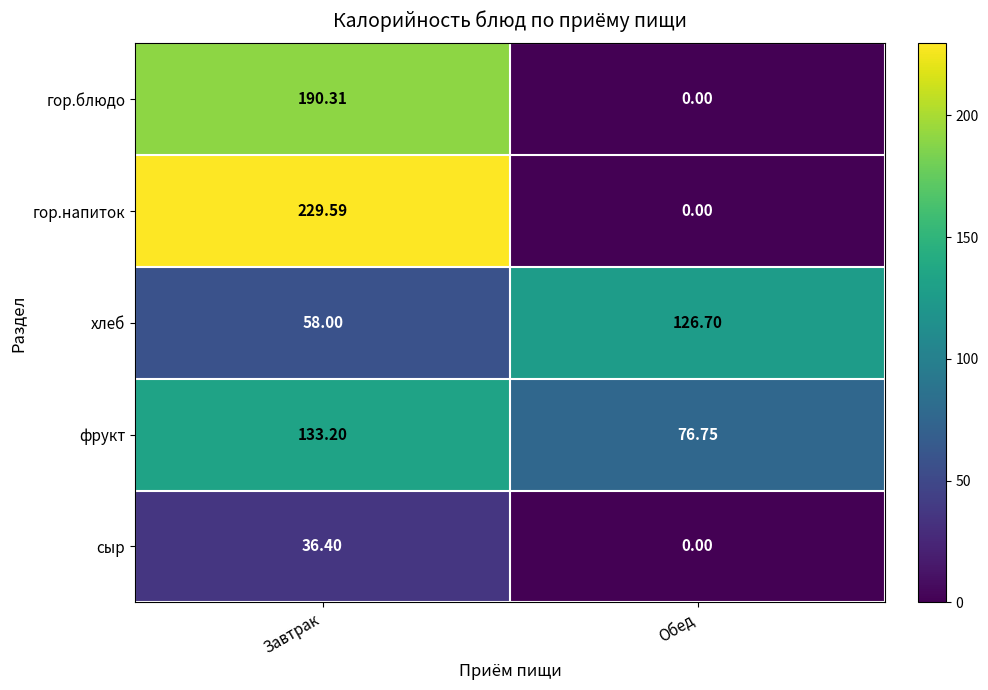

Where does the сыр series first go above 36?

Завтрак